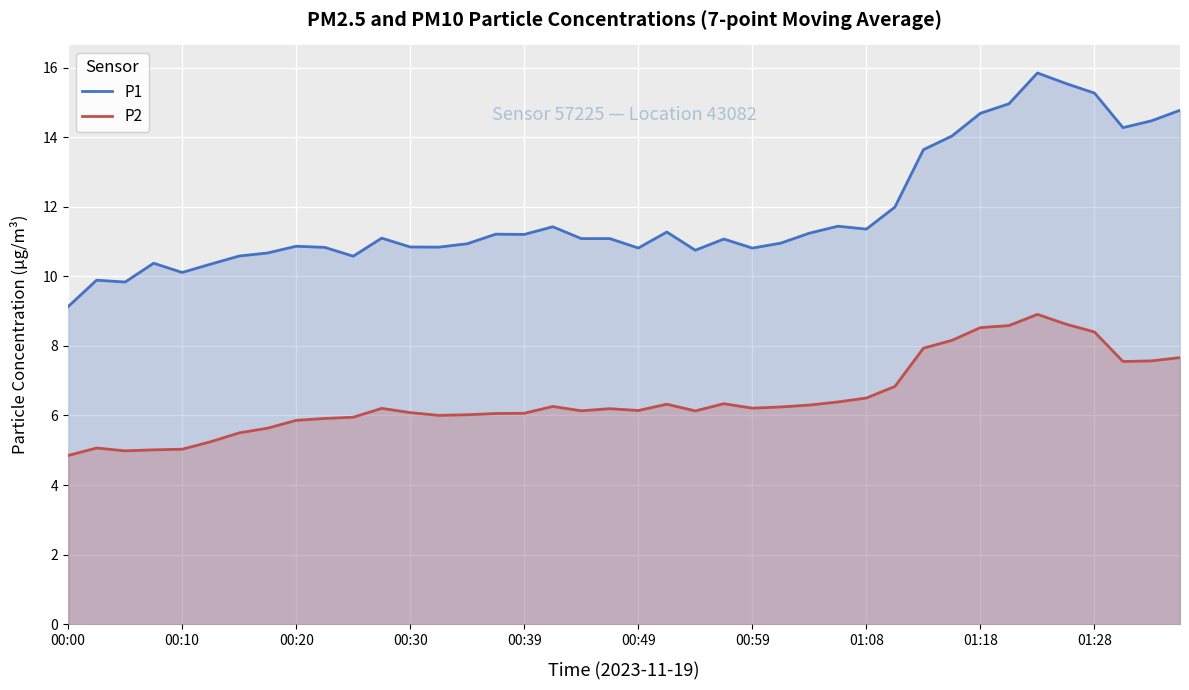

True or false: P2 and P1 cross at least once.

False